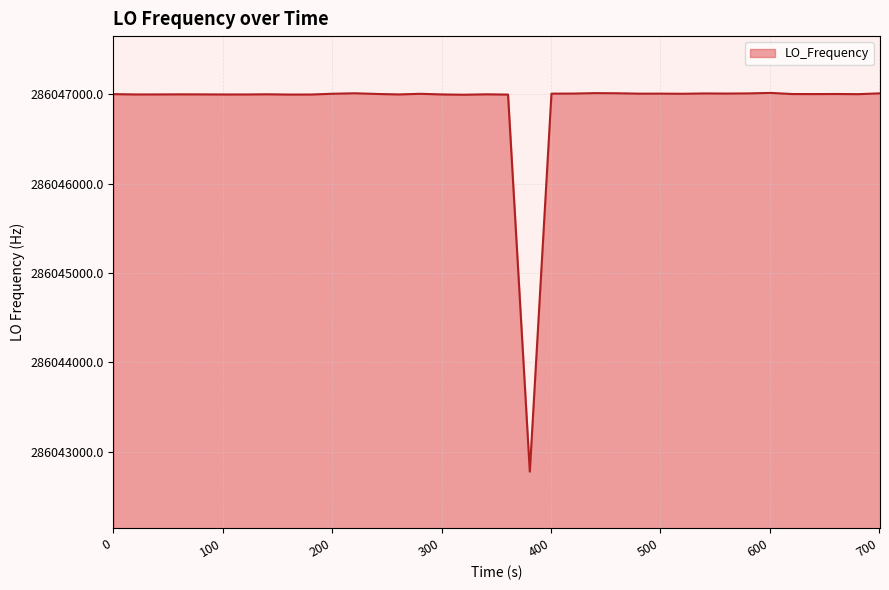

What is the difference between the maximum and minimum values?

4238.6